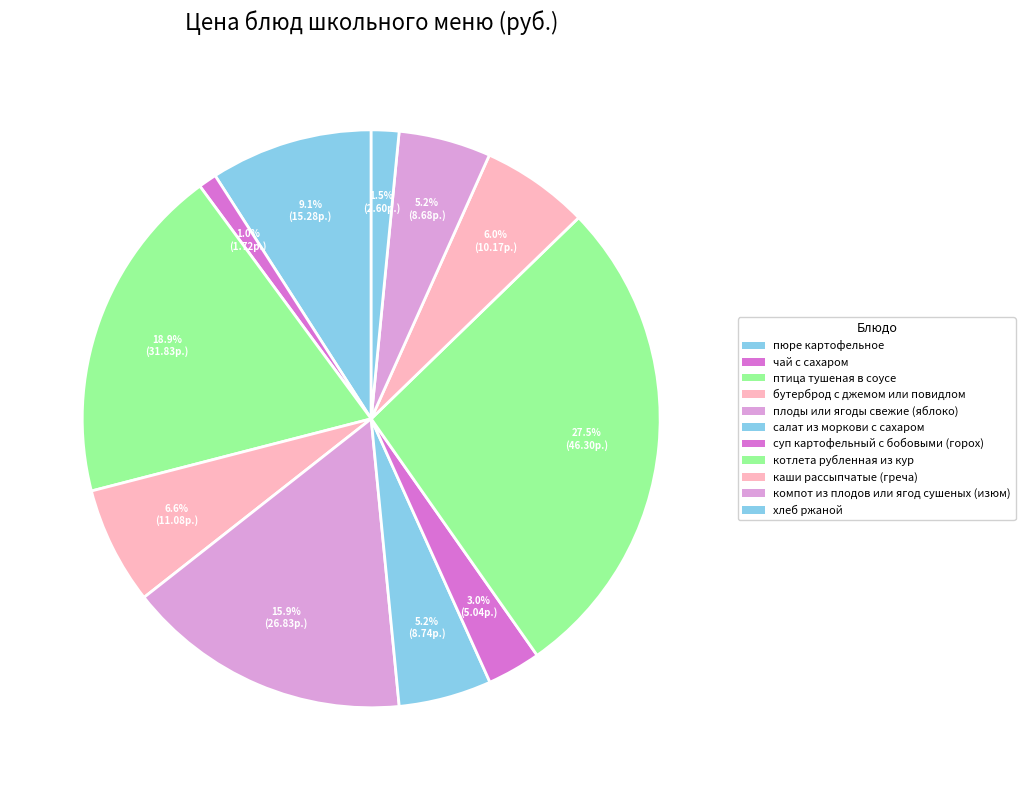

What percentage is the чай с сахаром slice, to the nearest percent?

1%